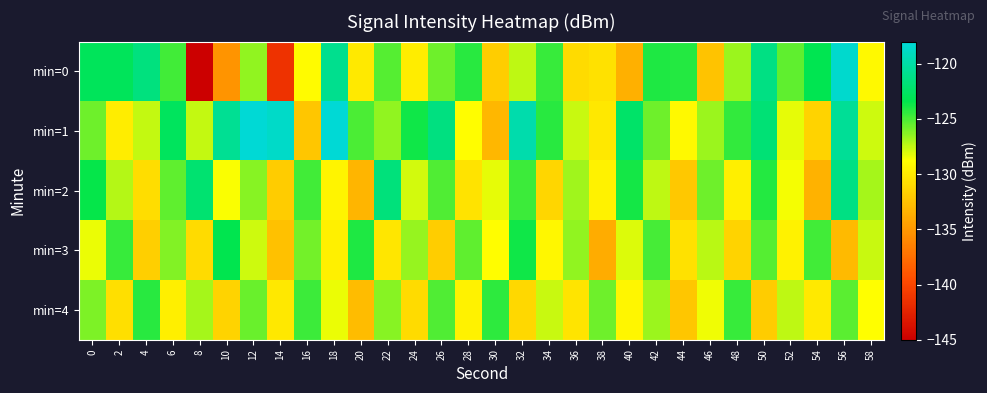

What is the total value across all series at 58?

-640.2